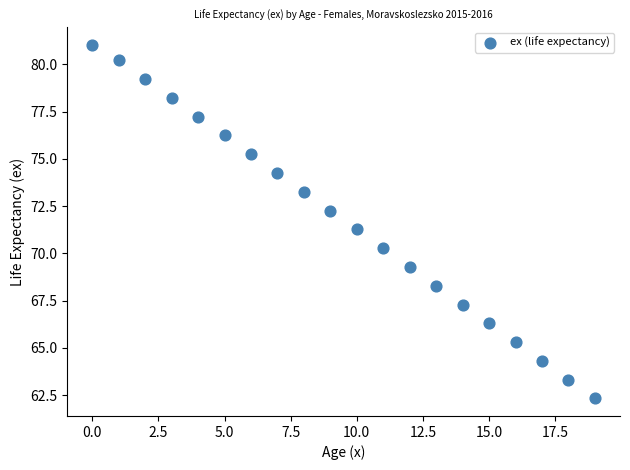

What is the range of Y values (max minus min)?

18.7